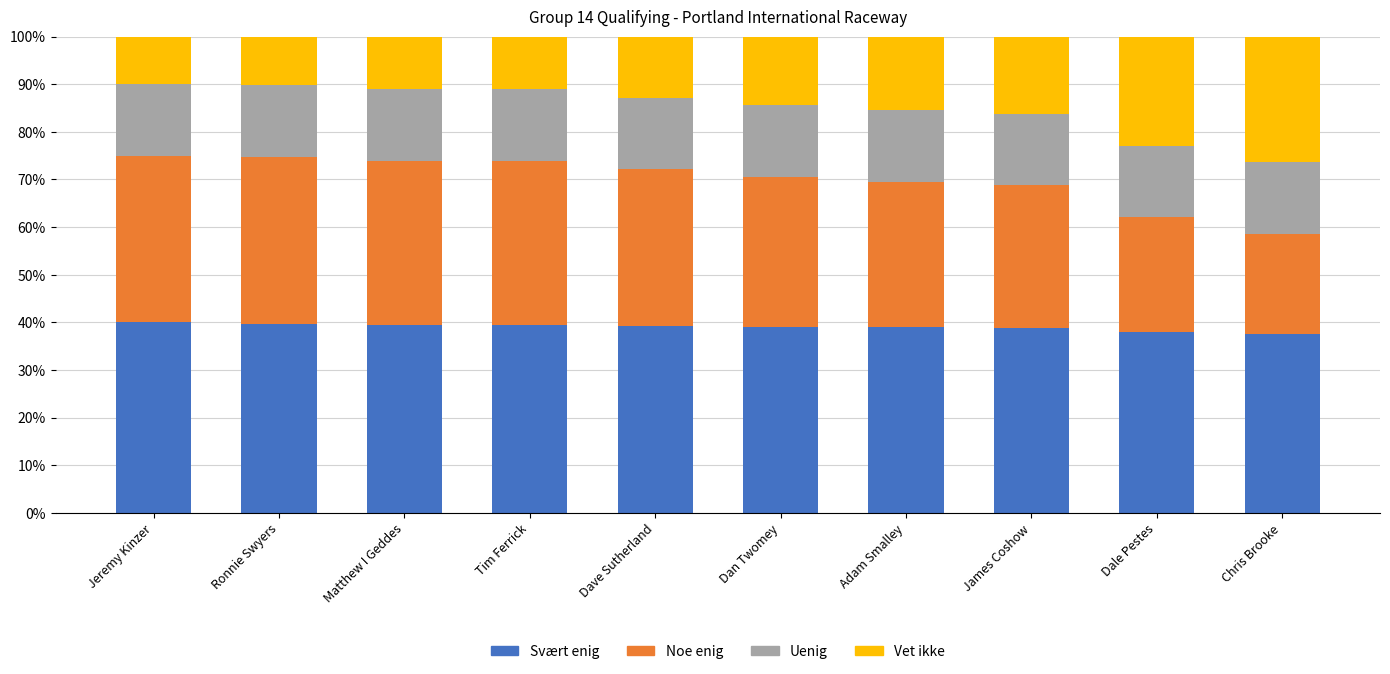

What are all the series names shown in the legend?

Svært enig, Noe enig, Uenig, Vet ikke